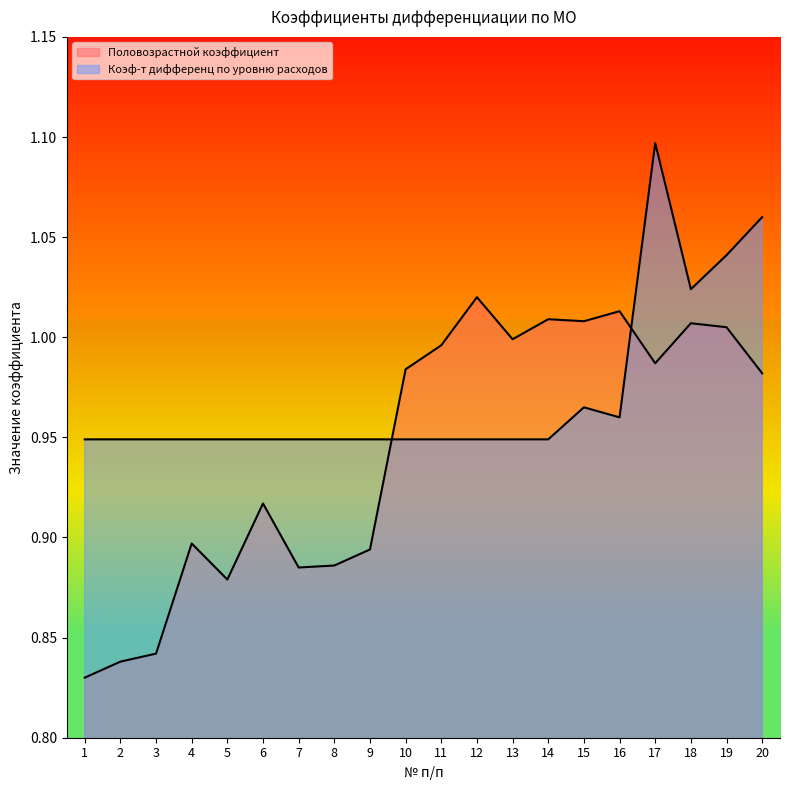

At which label does Коэф-т дифференц по уровню расходов reach its minimum?

1